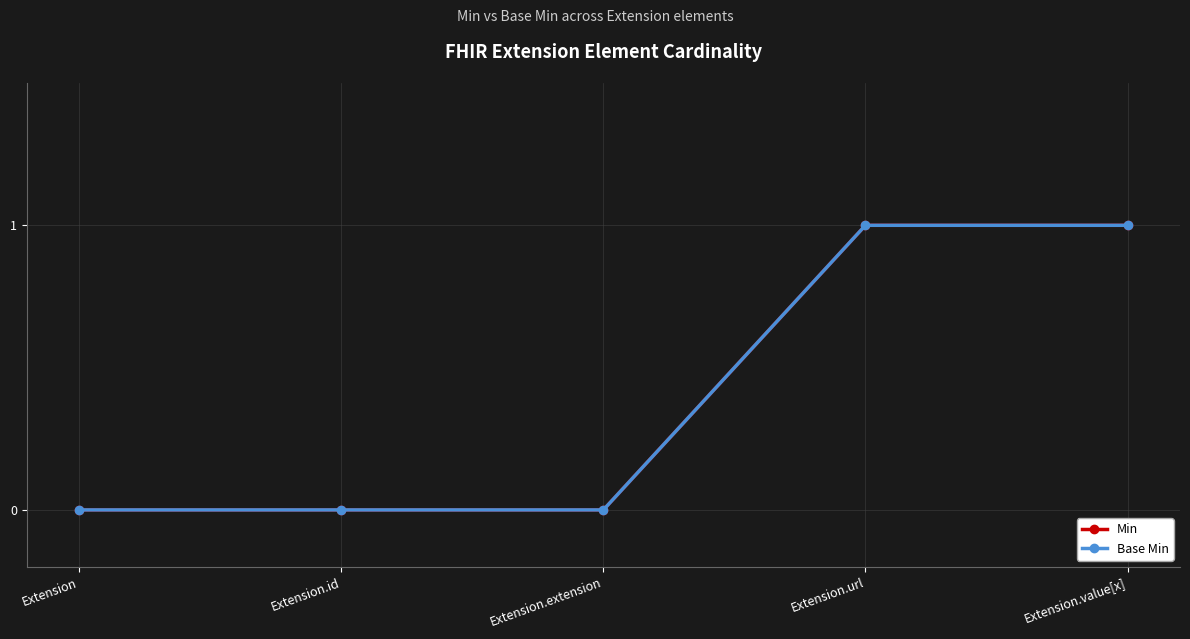

At which label is Base Min closest to 0?

Extension